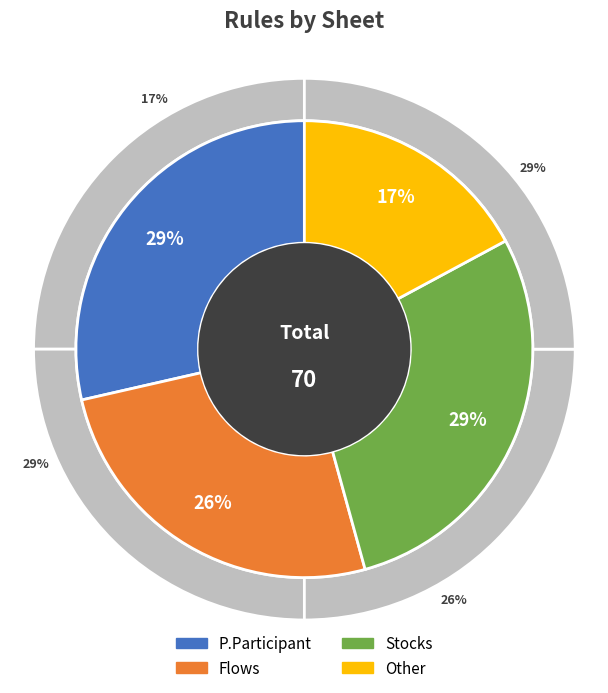

Combined, do Flows and Stocks account for over 50%?

Yes